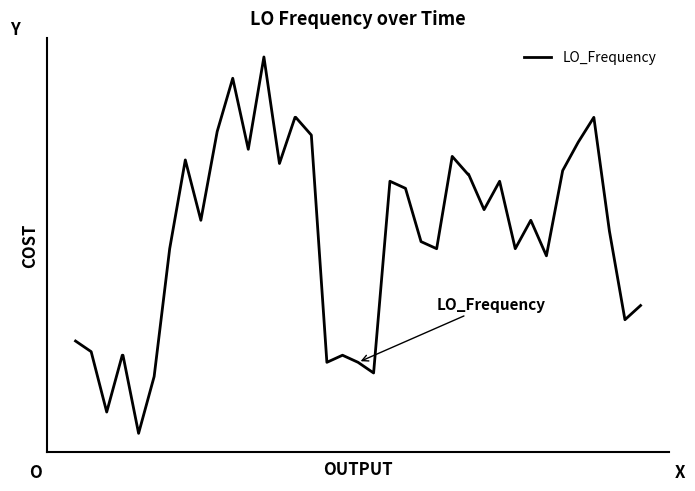

What is the value of the 10th point from the left?

6.0